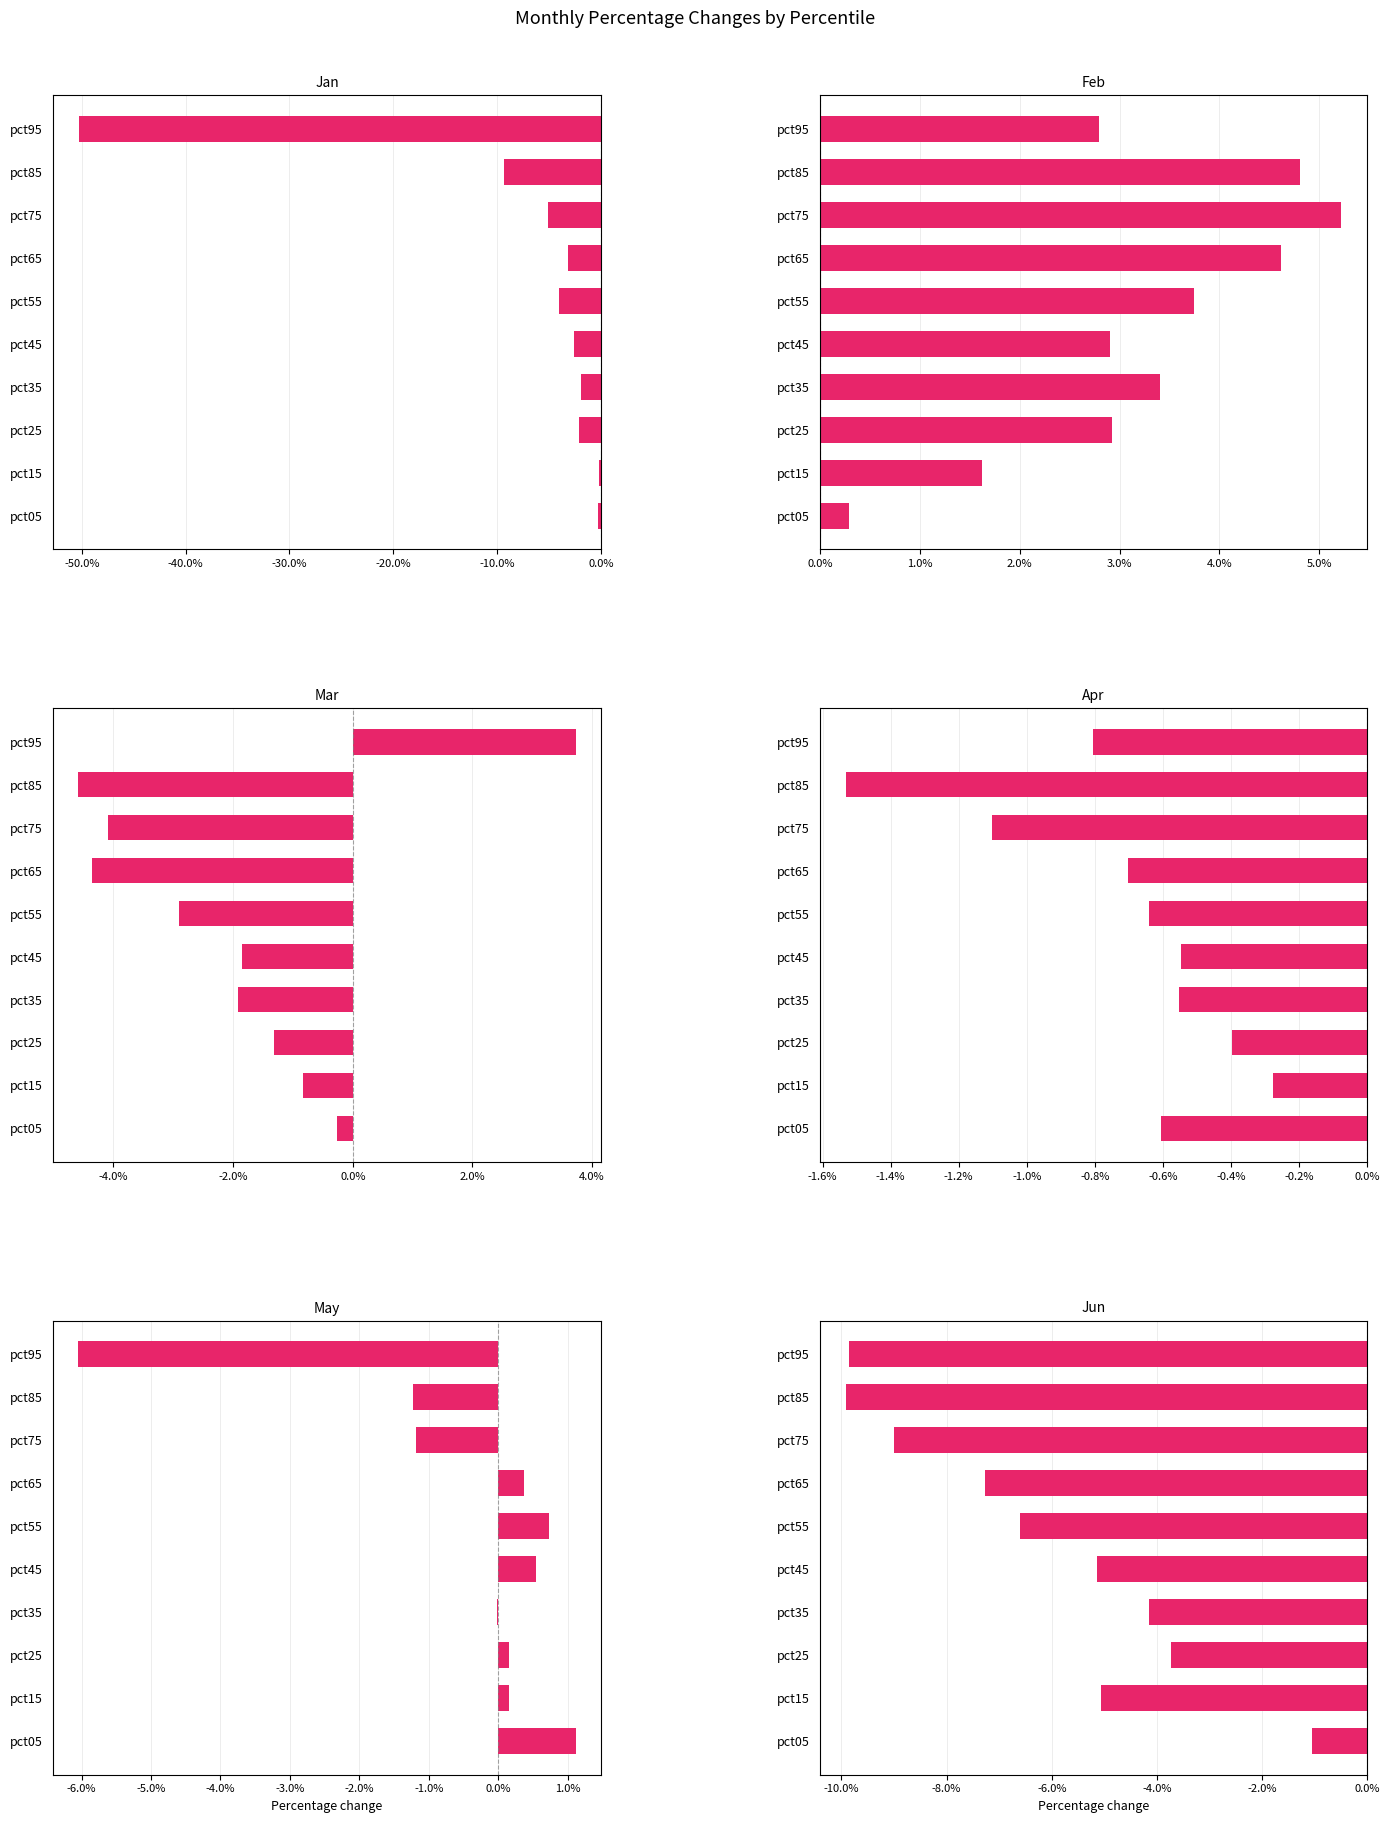

How many data points does each series have?

10